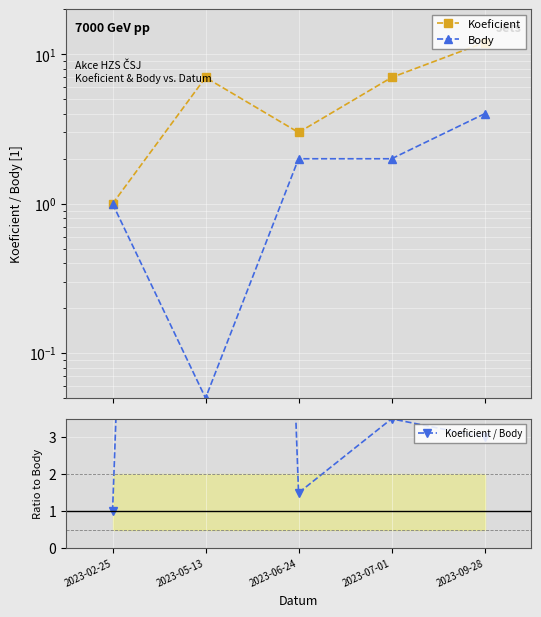

What is the label of the 2nd point from the right?

2023-07-01